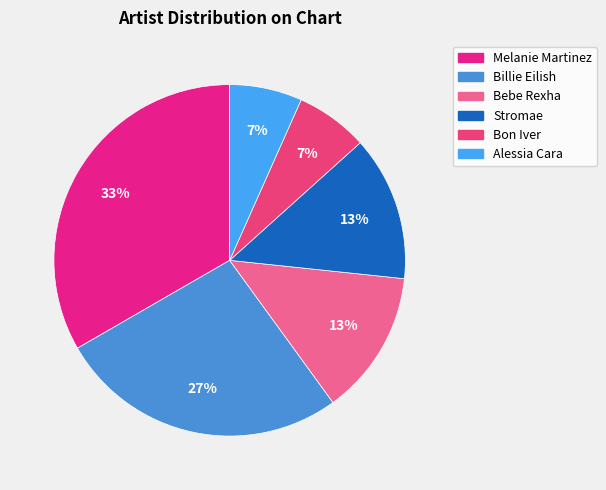

To the nearest percent, what percentage of the pie is Stromae?

13%